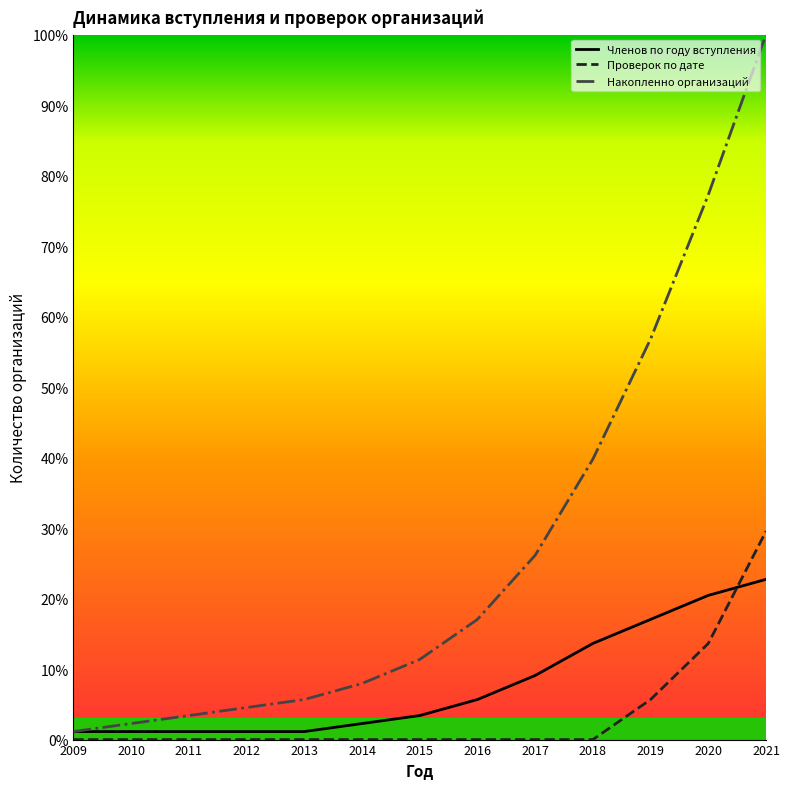

What is the approximate value of Накопленно организаций at 2016?

17.0